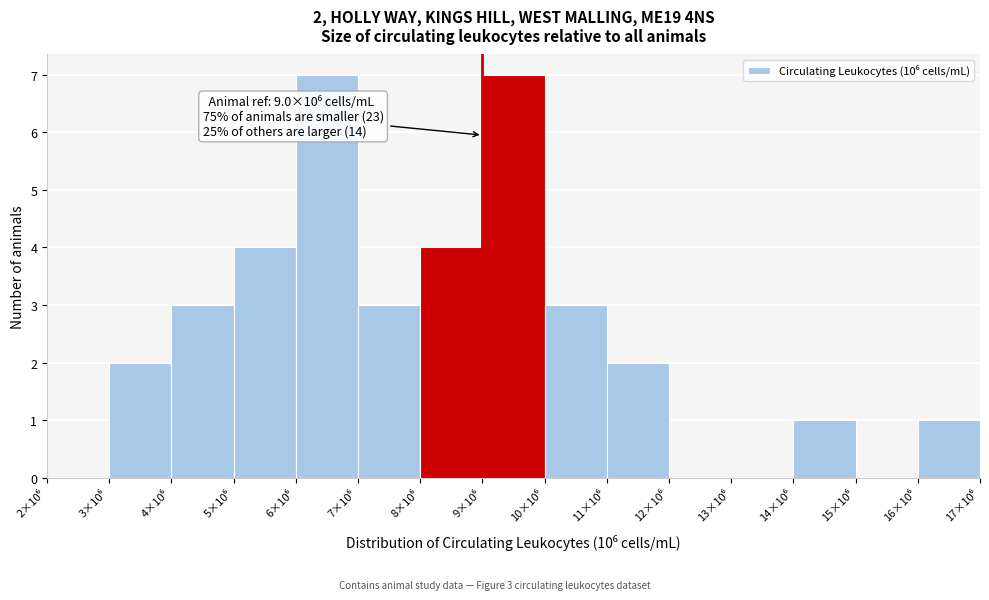

What is the greatest value displayed?

7